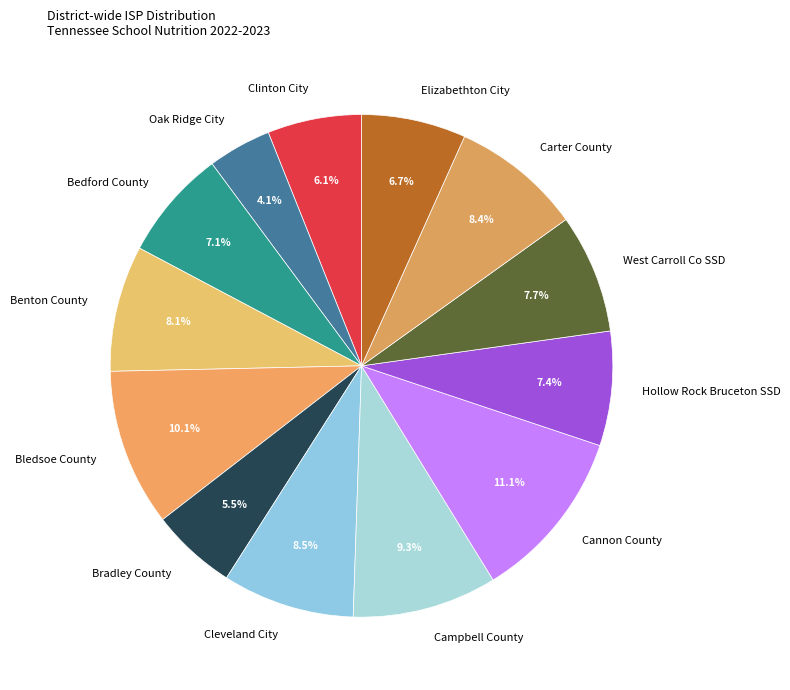

Which category has the smallest portion of the pie?

Oak Ridge City